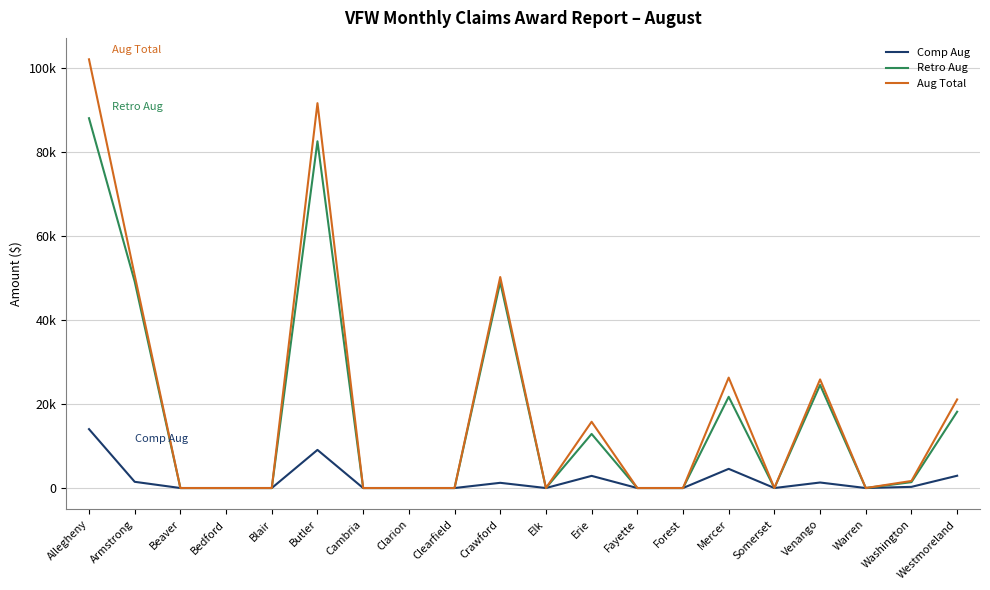

At which label is Comp Aug closest to 7018?

Butler